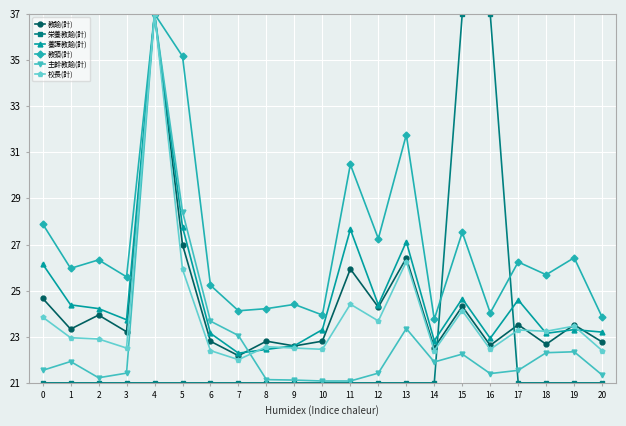

How many distinct data groups are displayed?

6